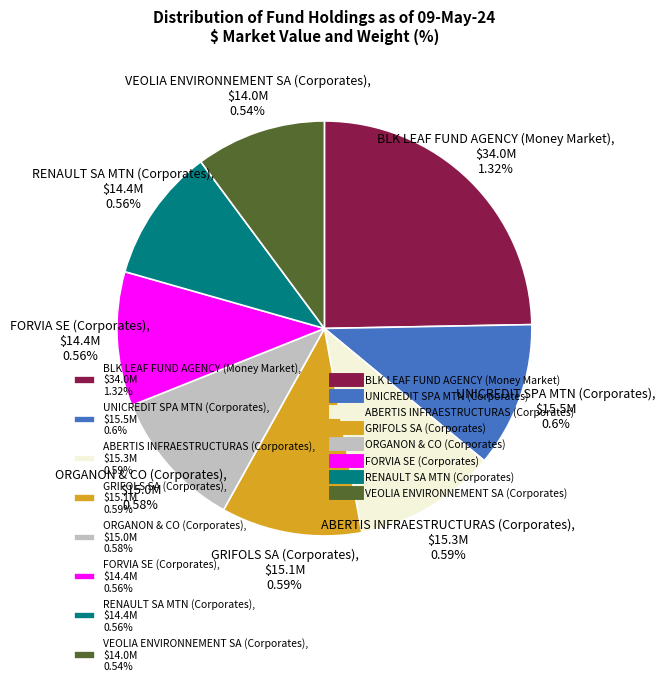

Rank the categories by value from highest to lowest.

BLK LEAF FUND AGENCY (Money Market), UNICREDIT SPA MTN (Corporates), ABERTIS INFRAESTRUCTURAS (Corporates), GRIFOLS SA (Corporates), ORGANON & CO (Corporates), FORVIA SE (Corporates), RENAULT SA MTN (Corporates), VEOLIA ENVIRONNEMENT SA (Corporates)